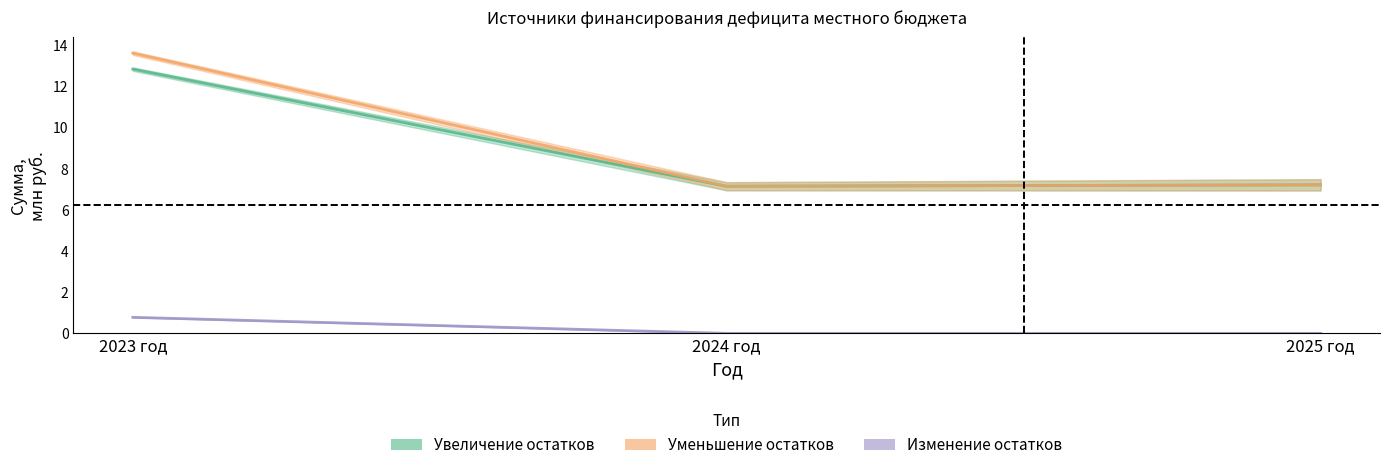

What is the total value across all series at 2024 год?

14.3